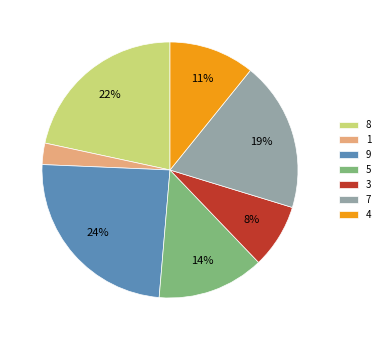

Which slice is the largest?

9